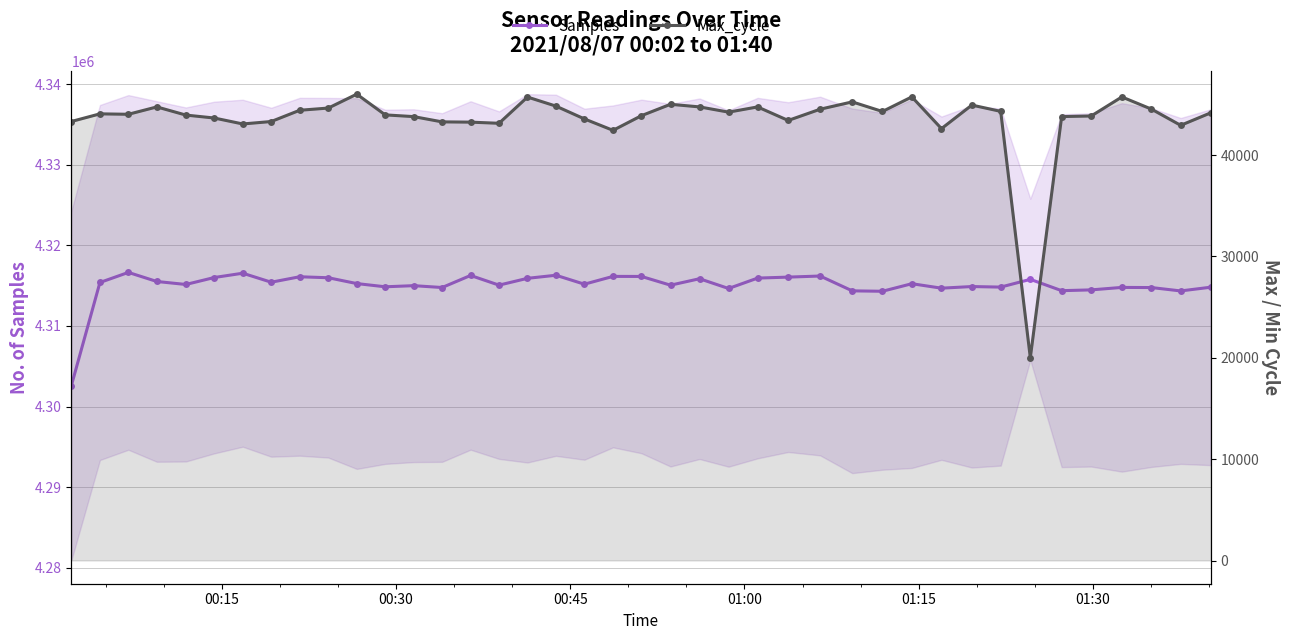

Reading left to right, transcribe all the data shown in this chart.

Samples: 4302557	4315400	4316651	4315525	4315154	4316019	4316552	4315435	4316111	4315990	4315267	4314867	4315007	4314777	4316273	4315073	4315918	4316299	4315190	4316158	4316151	4315067	4315867	4314656	4315946	4316068	4316204	4314363	4314311	4315249	4314695	4314897	4314828	4315790	4314385	4314483	4314790	4314772	4314353	4314814
Max_cycle: 43309	44064	44022	44748	43944	43653	43067	43308	44417	44636	46006	43963	43792	43273	43247	43133	45721	44828	43567	42438	43887	45006	44750	44234	44747	43413	44521	45245	44297	45738	42607	44929	44310	20017	43796	43855	45731	44529	42933	44164